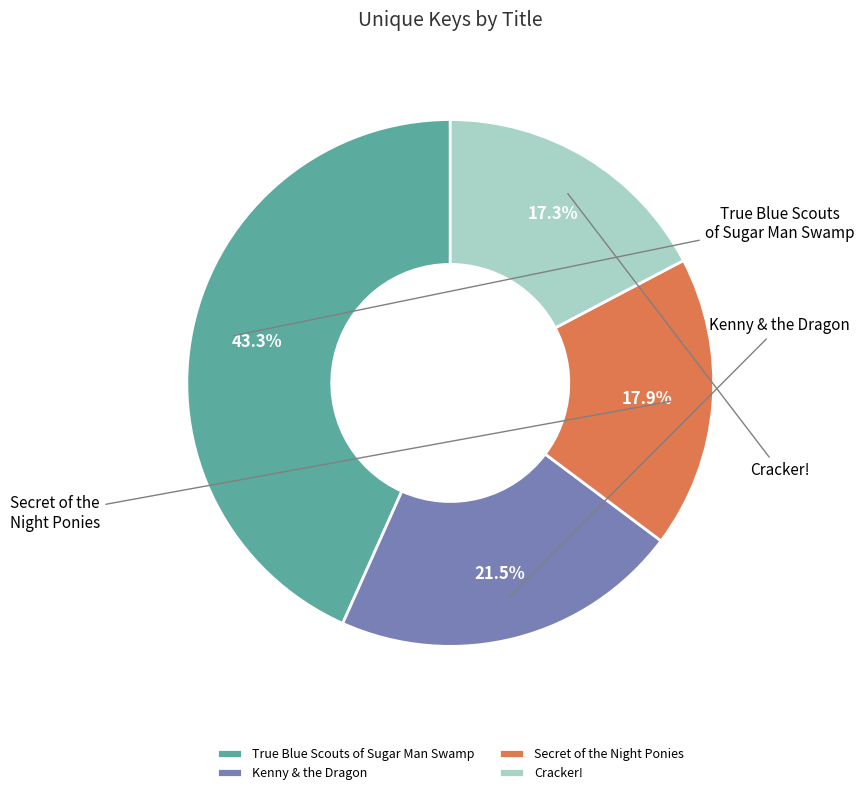

What is the ratio of the value at Kenny & the Dragon to the value at Secret of the Night Ponies?

1.2